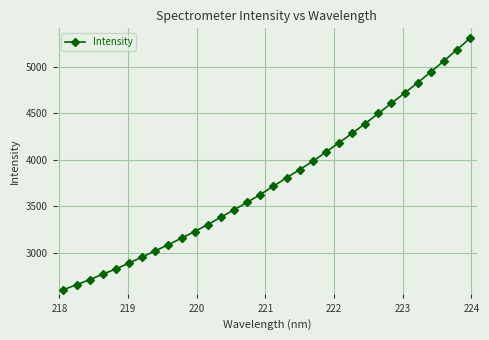

How many categories are shown in the chart?

32